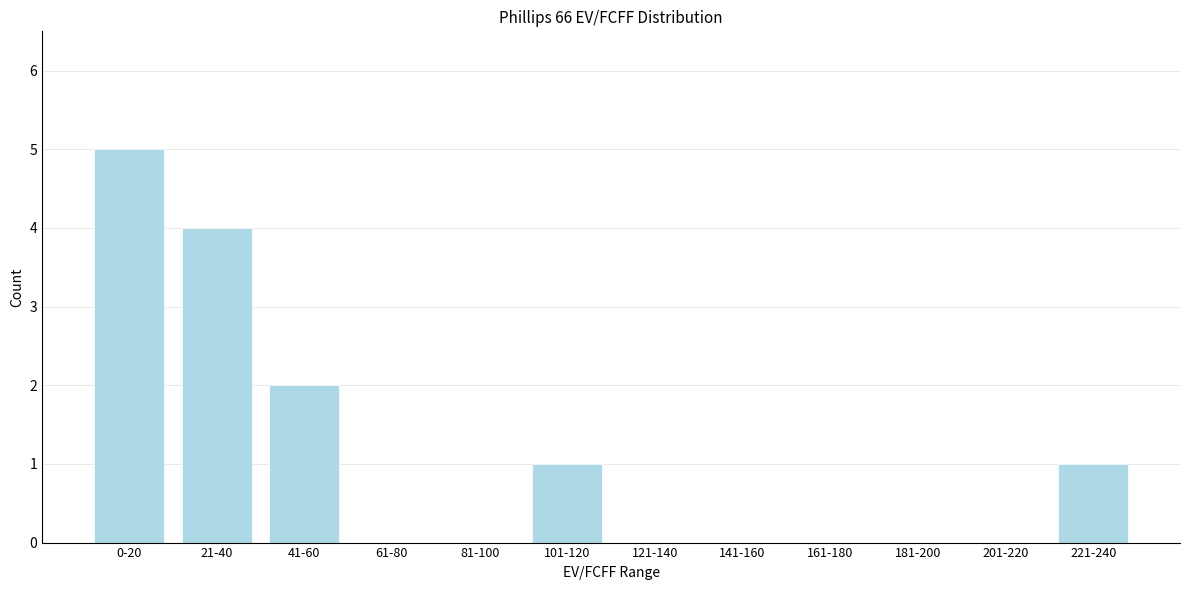

Reading left to right, transcribe all the data shown in this chart.

0-20=5	21-40=4	41-60=2	61-80=0	81-100=0	101-120=1	121-140=0	141-160=0	161-180=0	181-200=0	201-220=0	221-240=1